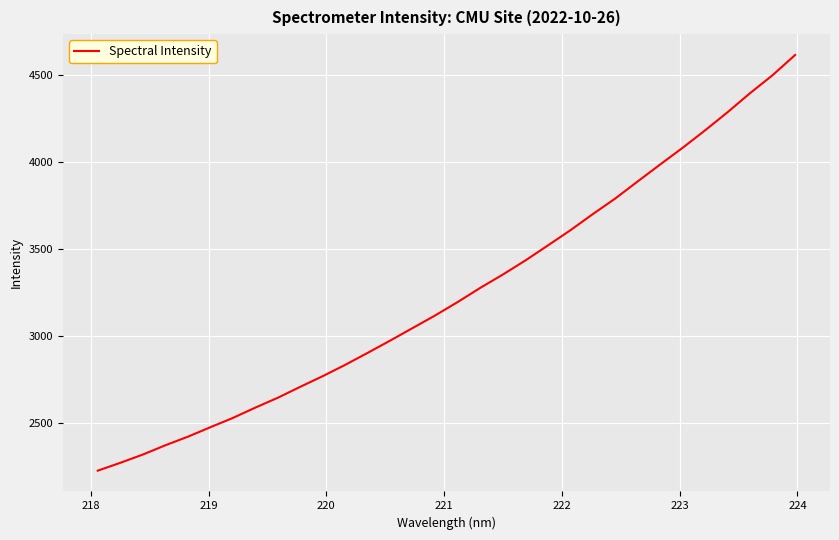

What is the difference between the maximum and minimum values?

2392.8